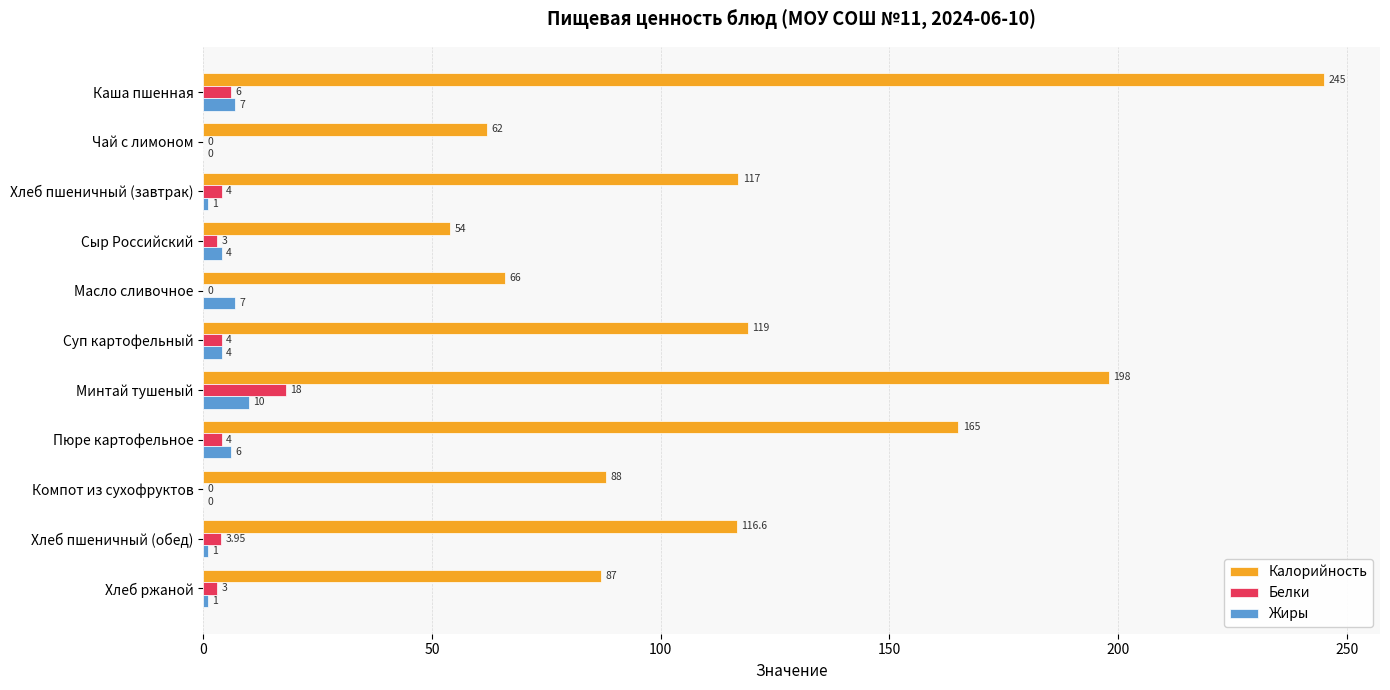

Which series changed the most between Хлеб пшеничный (завтрак) and Сыр Российский?

Калорийность